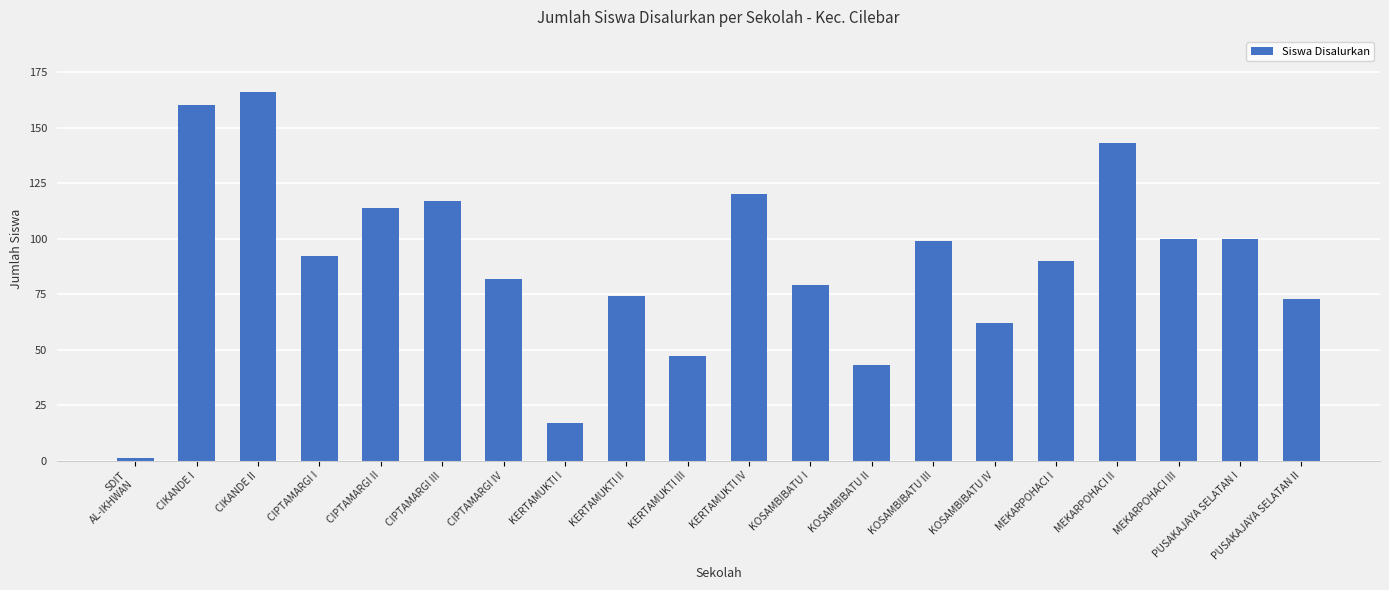

Reading left to right, transcribe all the data shown in this chart.

1	160	166	92	114	117	82	17	74	47	120	79	43	99	62	90	143	100	100	73